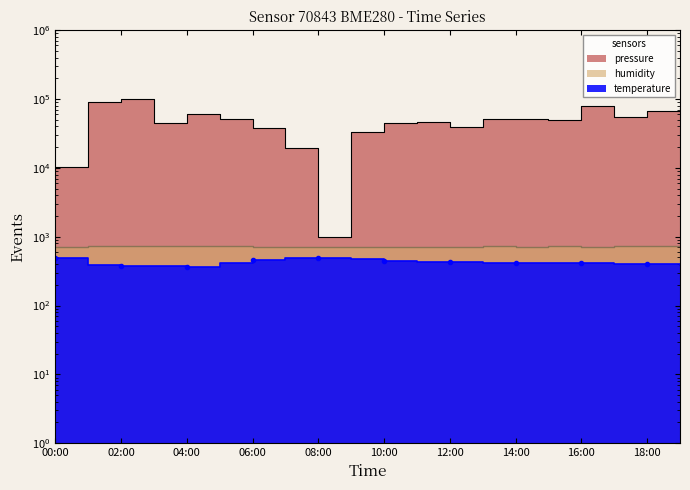

What is the average value of the temperature series?

423.9